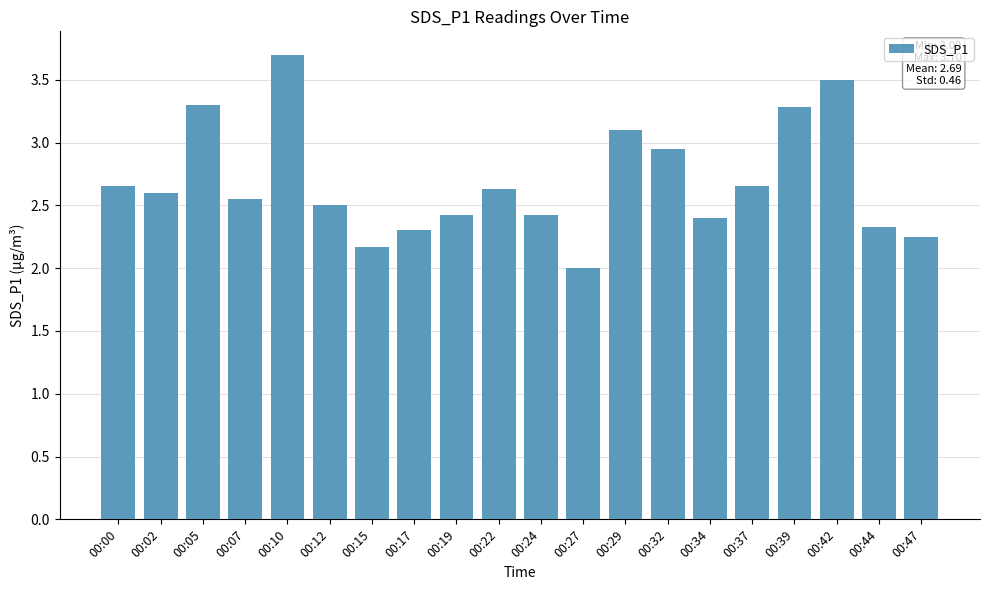

The chart shows a value of 1.6 at 00:19. True or false?

False